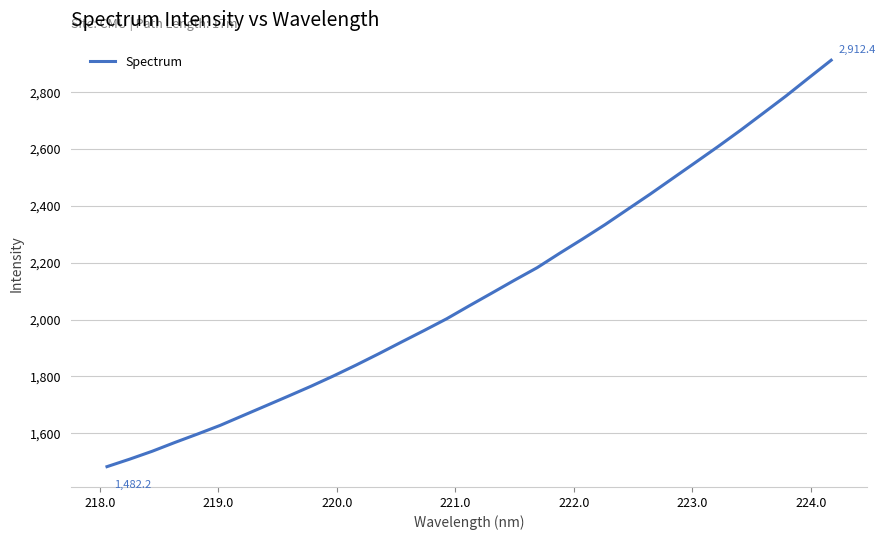

What is the smallest value displayed?

1482.2